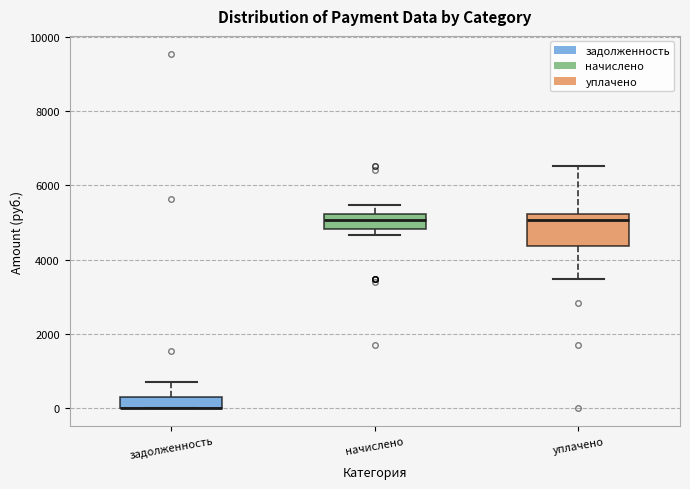

Comparing the boxes themselves (not the whiskers), which one is the tallest?

уплачено